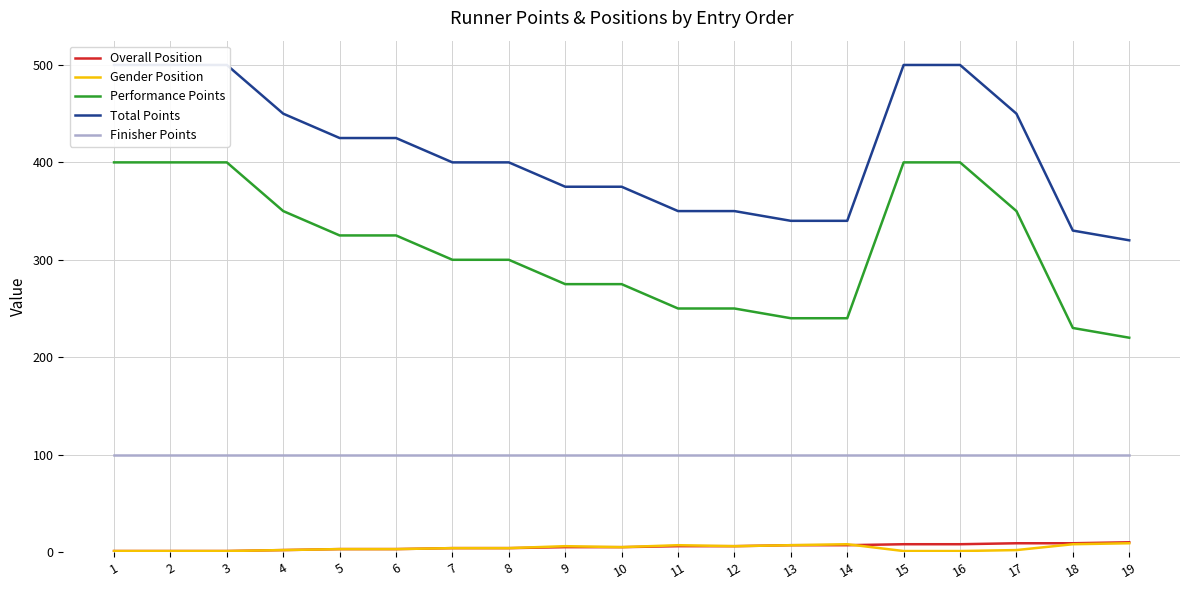

Is the value of Finisher Points at 2 greater than the value of Performance Points at 14?

No